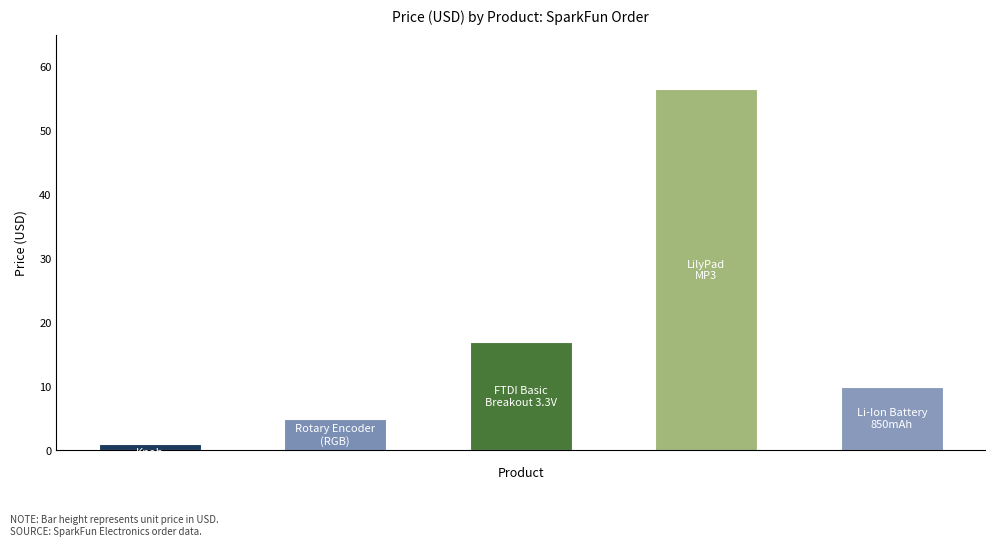

What is the average value?

17.9